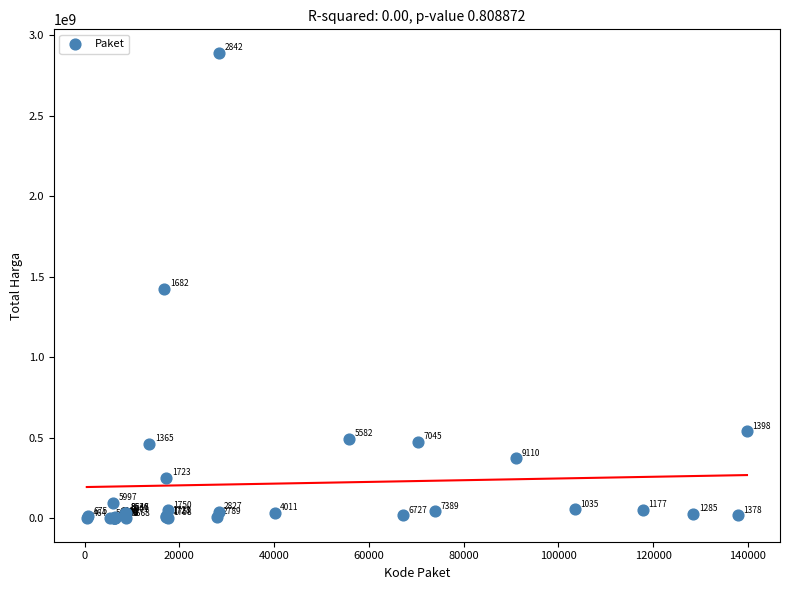

What Y value in the scatter plot is closest to 1446100000?

1425867900